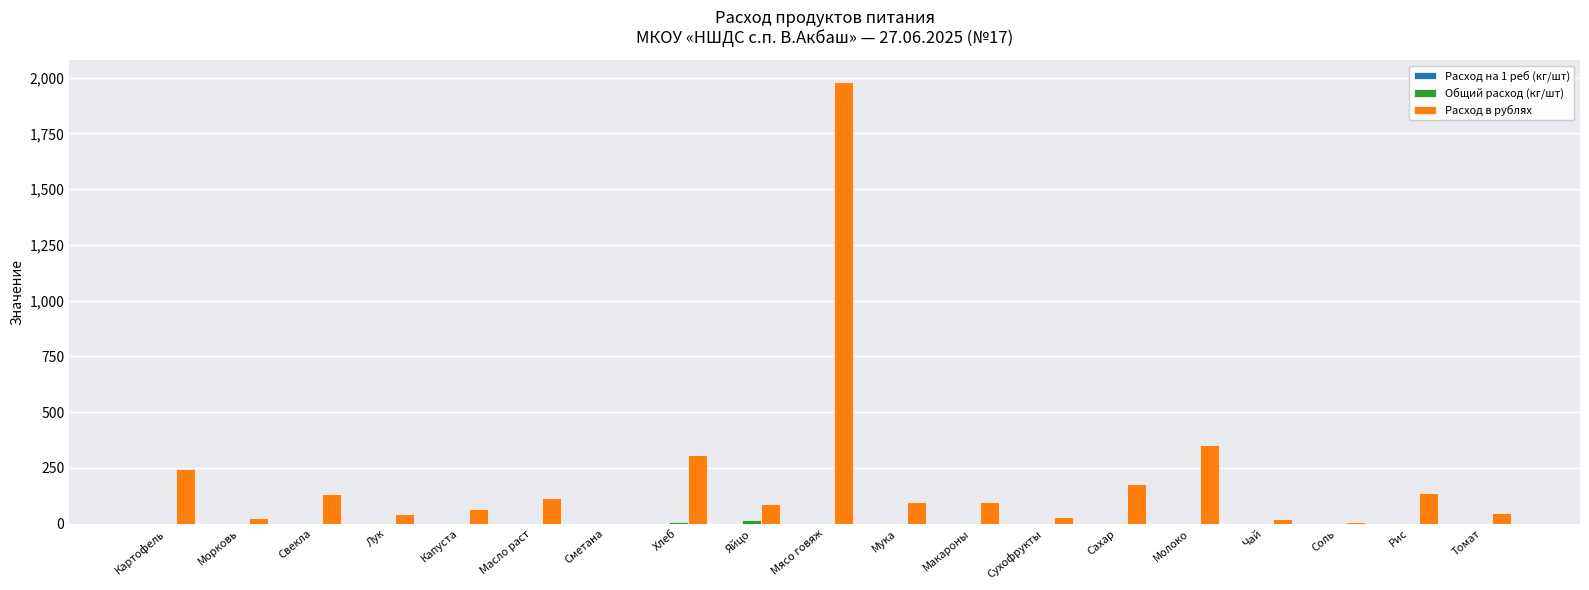

At which category is the sum across all series the highest?

Мясо говяж